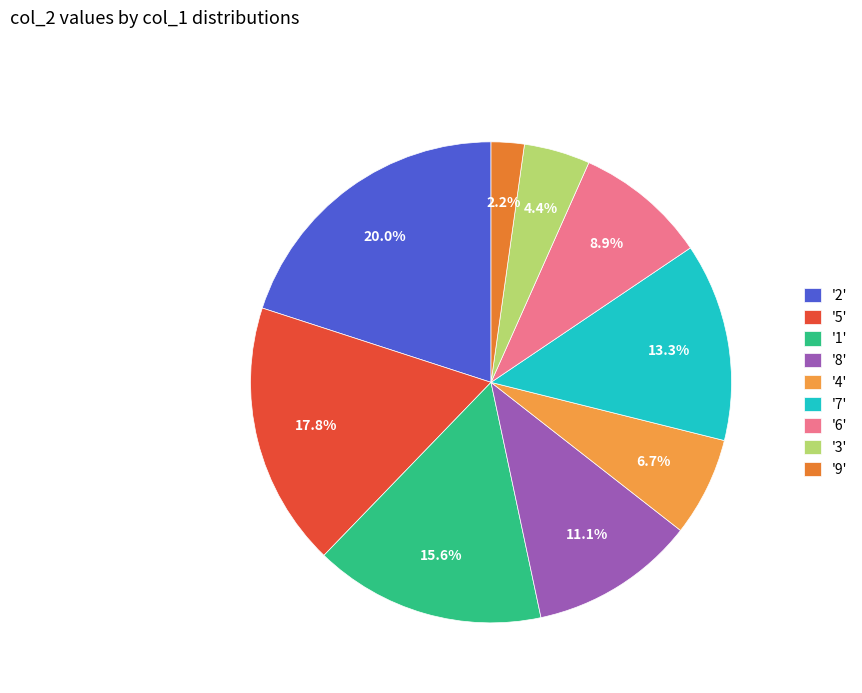

Is there a majority slice in this chart?

No